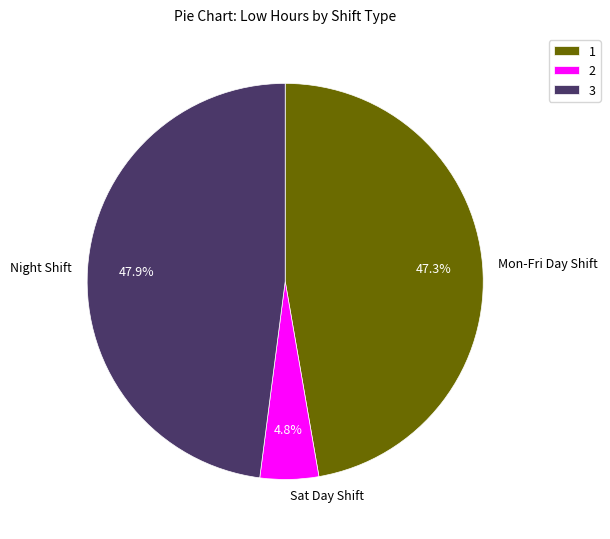

Approximately how many times larger is the value at Mon-Fri Day Shift compared to Night Shift?

1.0